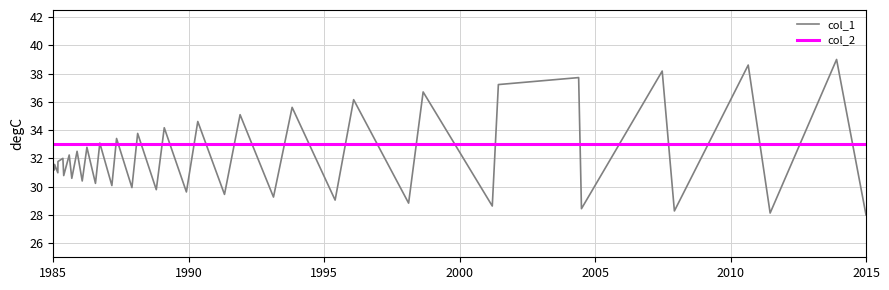

After their last crossing, which series has the higher values: col_1 or col_2?

col_2